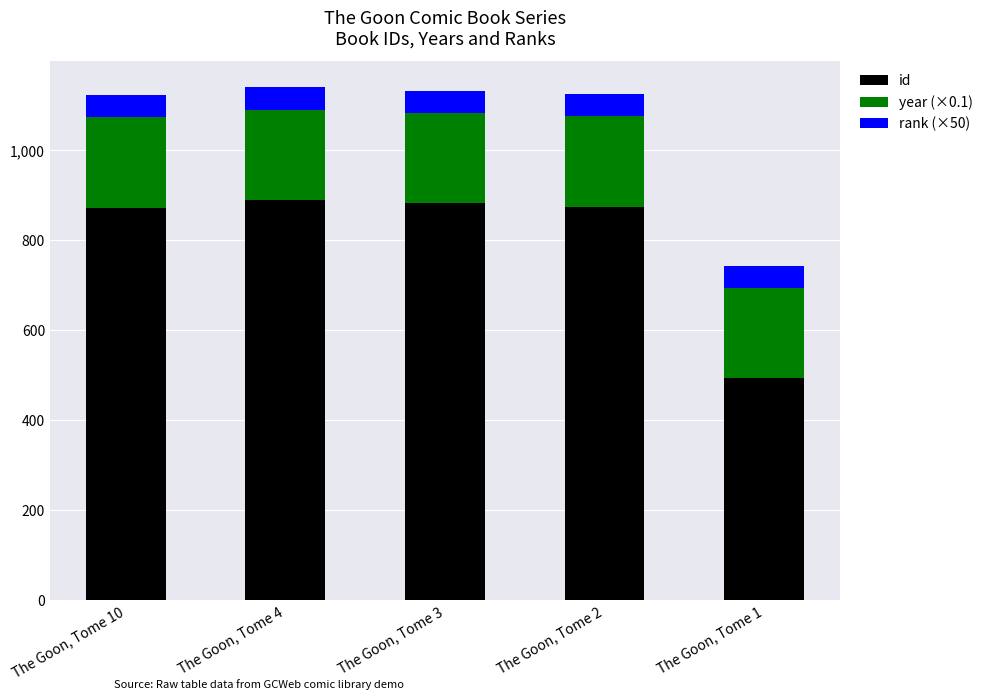

The value of id at The Goon, Tome 1 is 835.6. True or false?

False